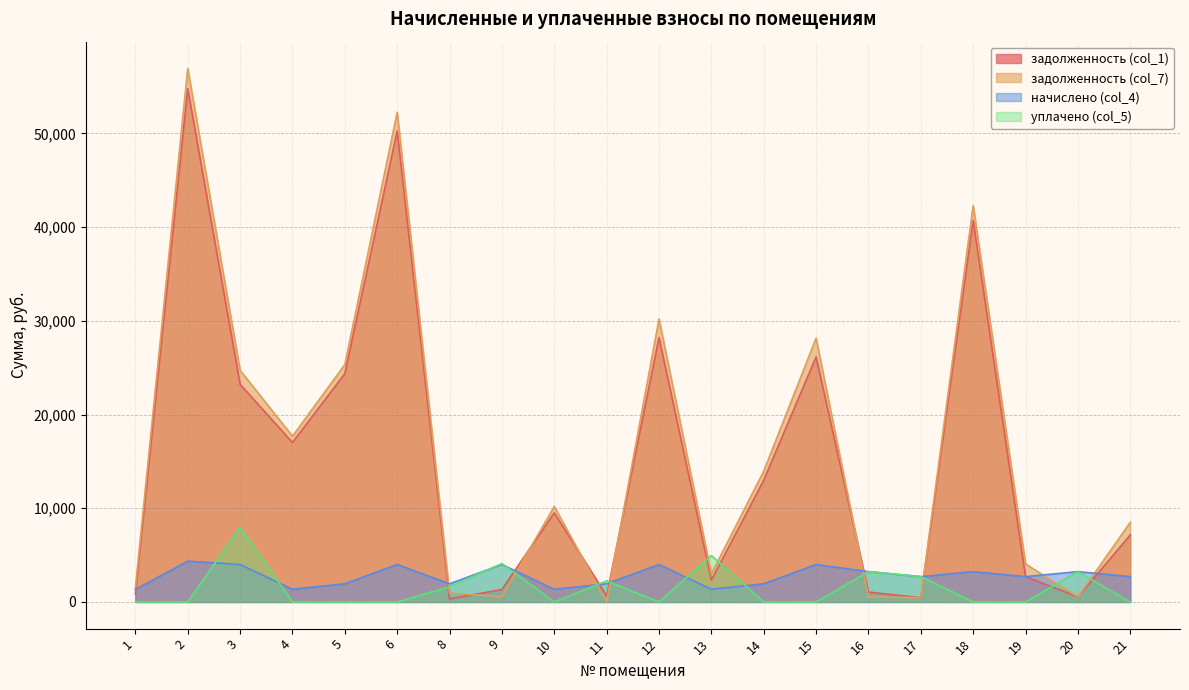

Reading left to right, list all the values displayed in this chart.

задолженность (col_1): 1=848.5	2=54775.5	3=23227.6	4=17016.2	5=24371.9	6=50264.1	8=323.1	9=1332.3	10=9516.2	11=641.5	12=28211.7	13=2325.2	14=12994.5	15=26156.1	16=1058.0	17=450.4	18=40701.5	19=2702.7	20=539.5	21=7148.7
задолженность (col_7): 1=1517.4	2=56953.6	3=24726.3	4=17692.9	5=25341.1	6=52262.8	8=969.1	9=541.8	10=10192.9	11=0.0	12=30210.4	13=3001.9	14=13963.6	15=28154.8	16=539.5	17=450.4	18=42320.0	19=4054.1	20=539.5	21=8500.0
начислено (col_4): 1=1337.7	2=4356.3	3=3997.5	4=1353.3	5=1938.3	6=3997.5	8=1938.3	9=3997.5	10=1353.3	11=1938.3	12=3997.5	13=1353.3	14=1938.3	15=3997.5	16=3237.0	17=2702.7	18=3237.0	19=2702.7	20=3237.0	21=2702.7
уплачено (col_5): 1=0.0	2=0.0	3=7950.0	4=0.0	5=0.0	6=0.0	8=1615.2	9=4093.3	10=0.0	11=2248.6	12=0.0	13=4950.0	14=0.0	15=0.0	16=3237.0	17=2702.7	18=0.0	19=0.0	20=3237.0	21=0.0